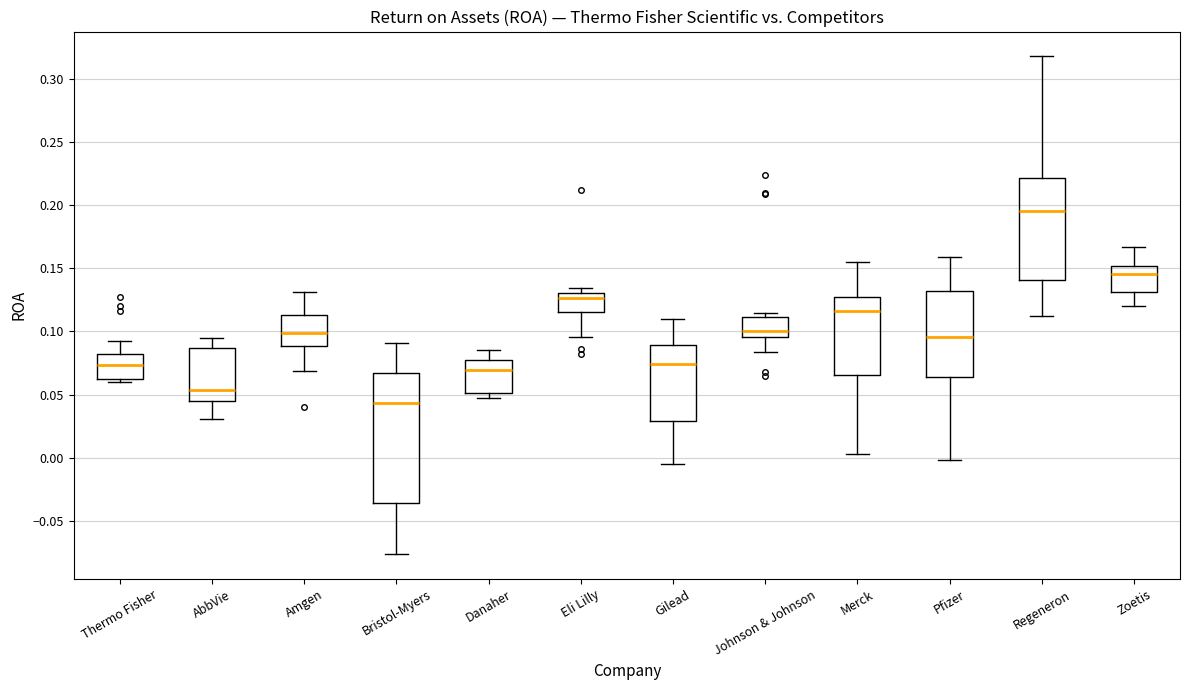

Where is the upper edge of the box for Zoetis on the y-axis? The values are not printed on the chart, so give them approximately, as read against the axis.

0.150